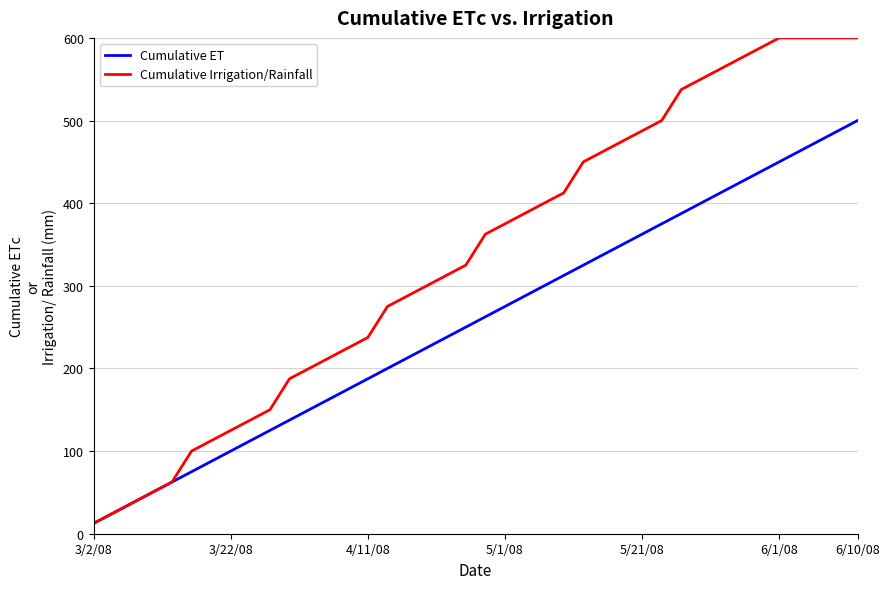

Which series has the largest total across all categories?

Cumulative Irrigation/Rainfall